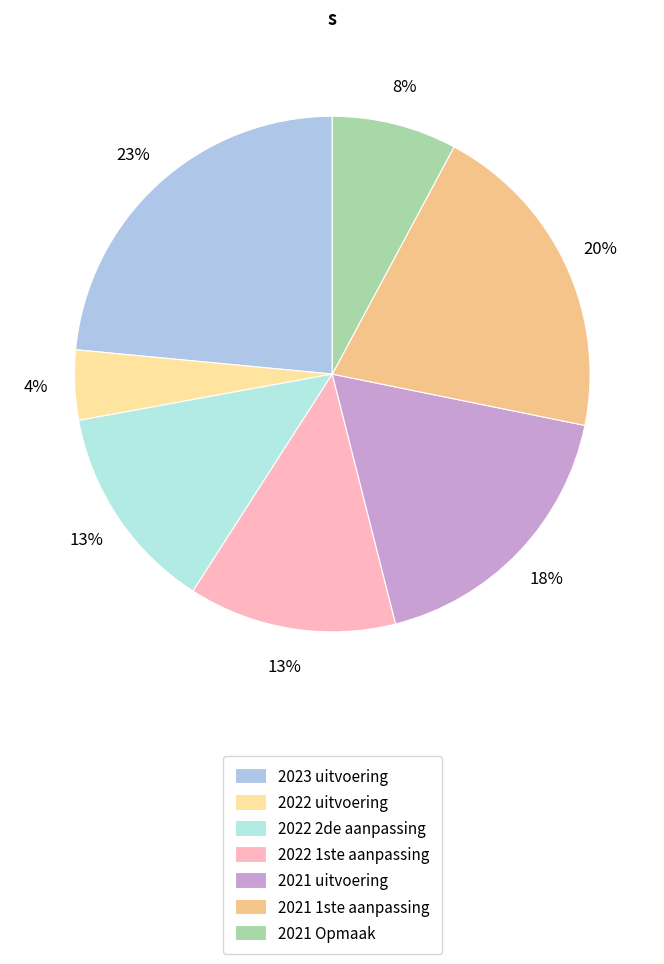

What is the ratio of the value at 2021 Opmaak to the value at 2022 uitvoering?

1.8